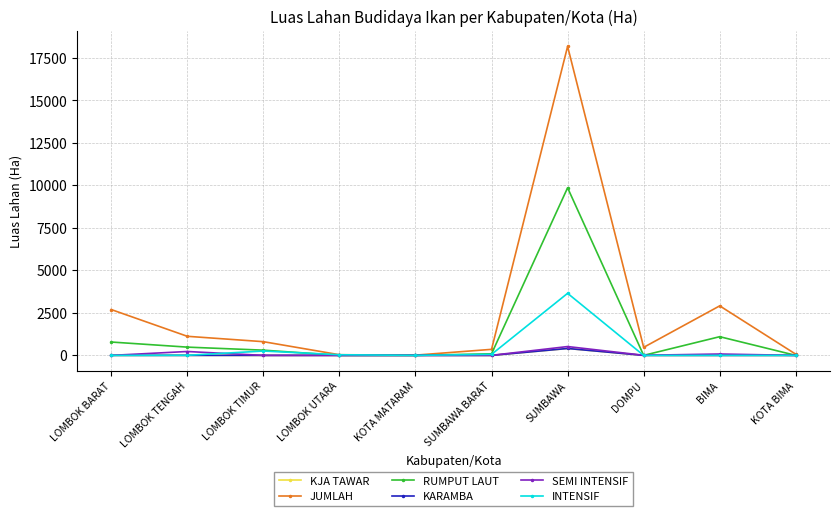

How many interior local peaks does the JUMLAH series have?

2